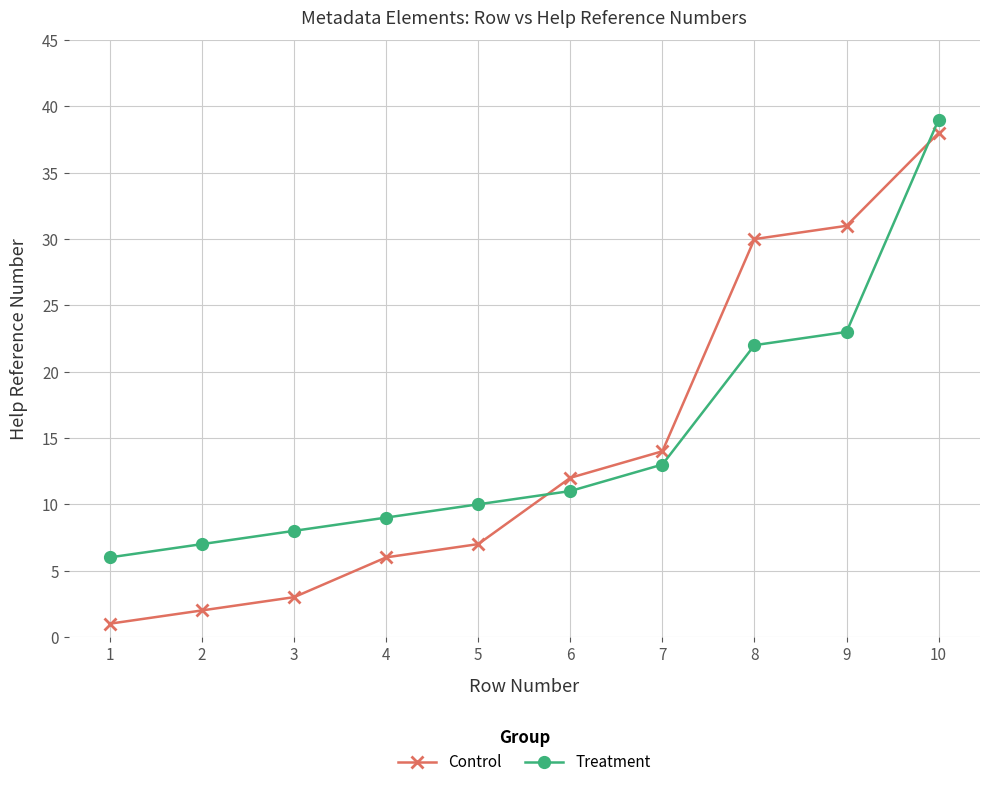

Count the number of data series in this chart.

2